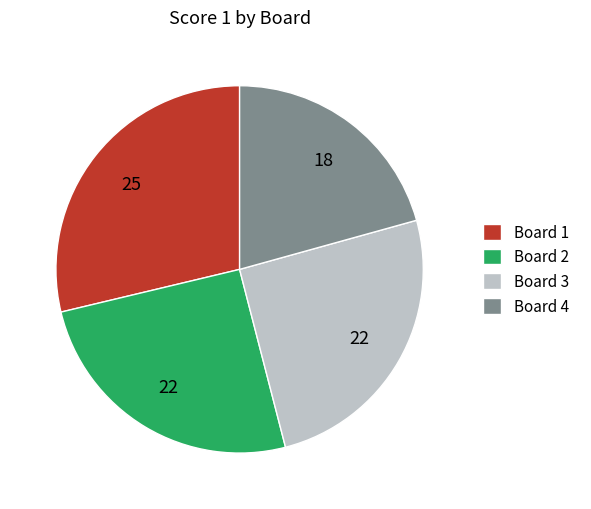

The Board 2 slice represents 25% of the pie. True or false?

True